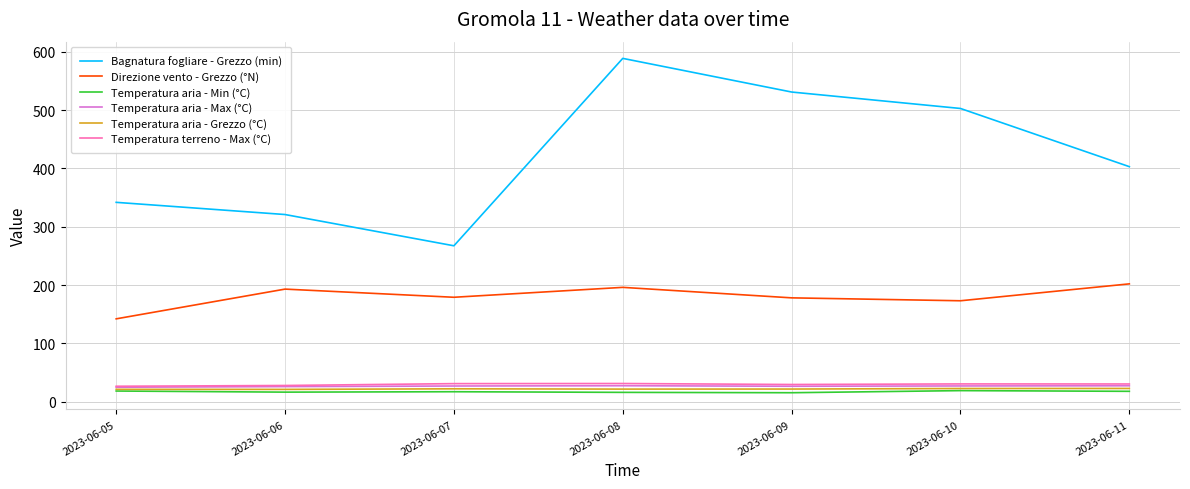

What is the sum of all Bagnatura fogliare - Grezzo (min) values?

2955.5